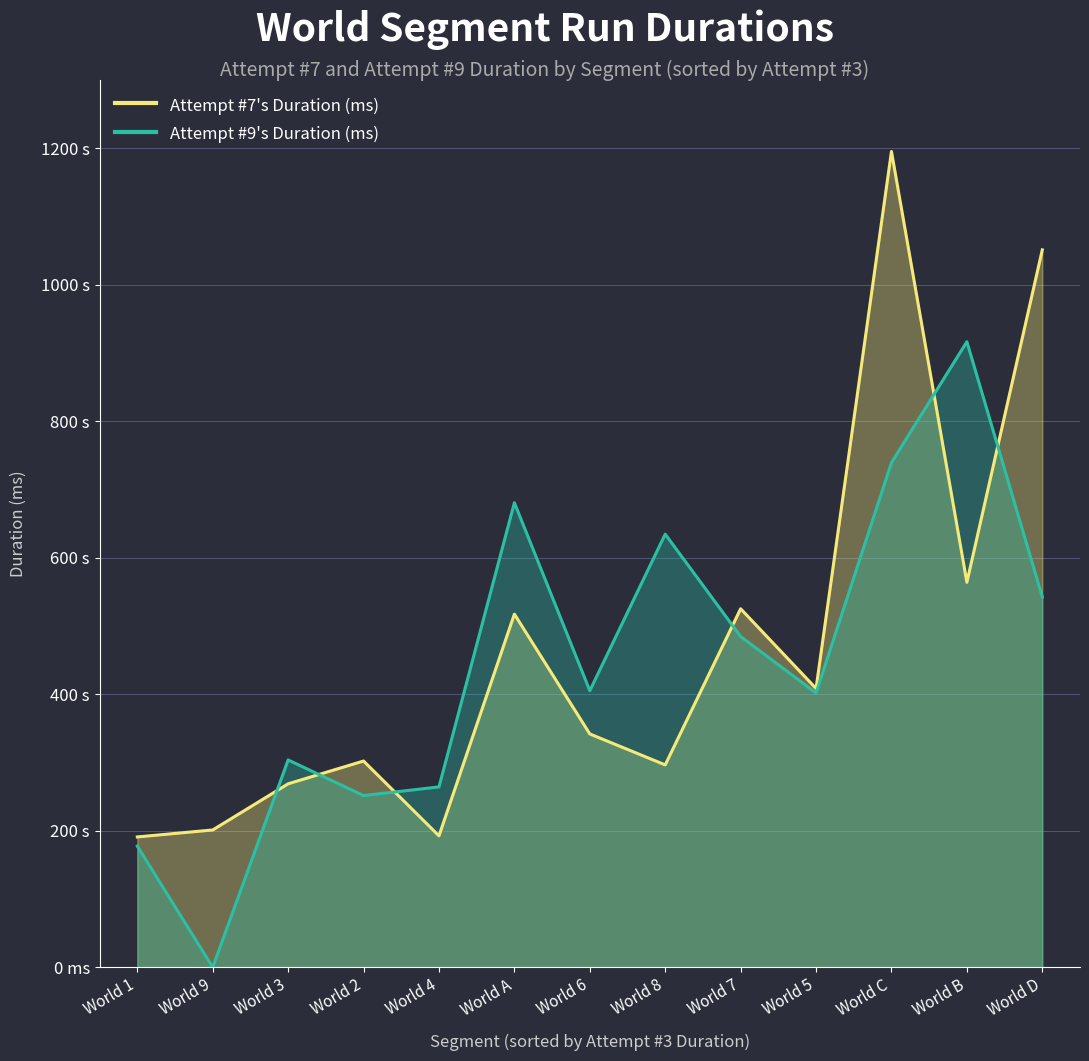

Count the number of data series in this chart.

2